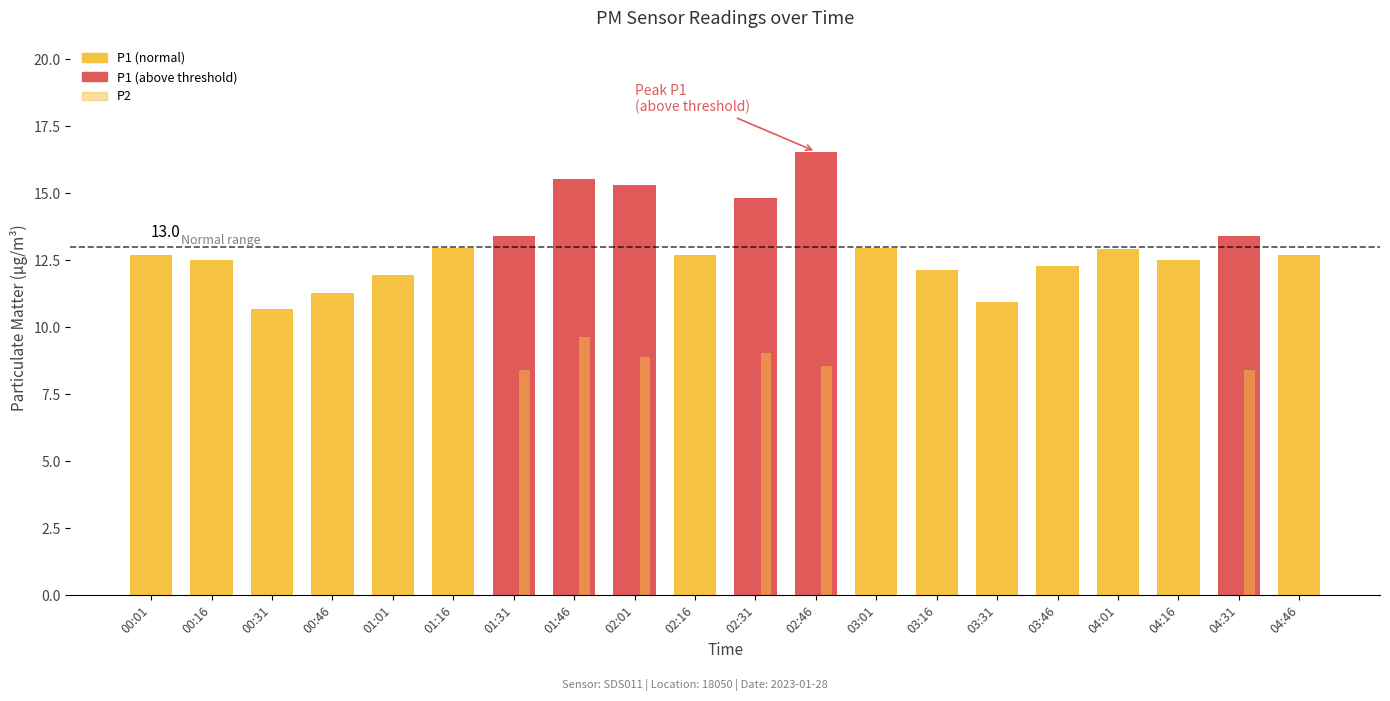

What value does the P2 series have at 02:46?

8.6